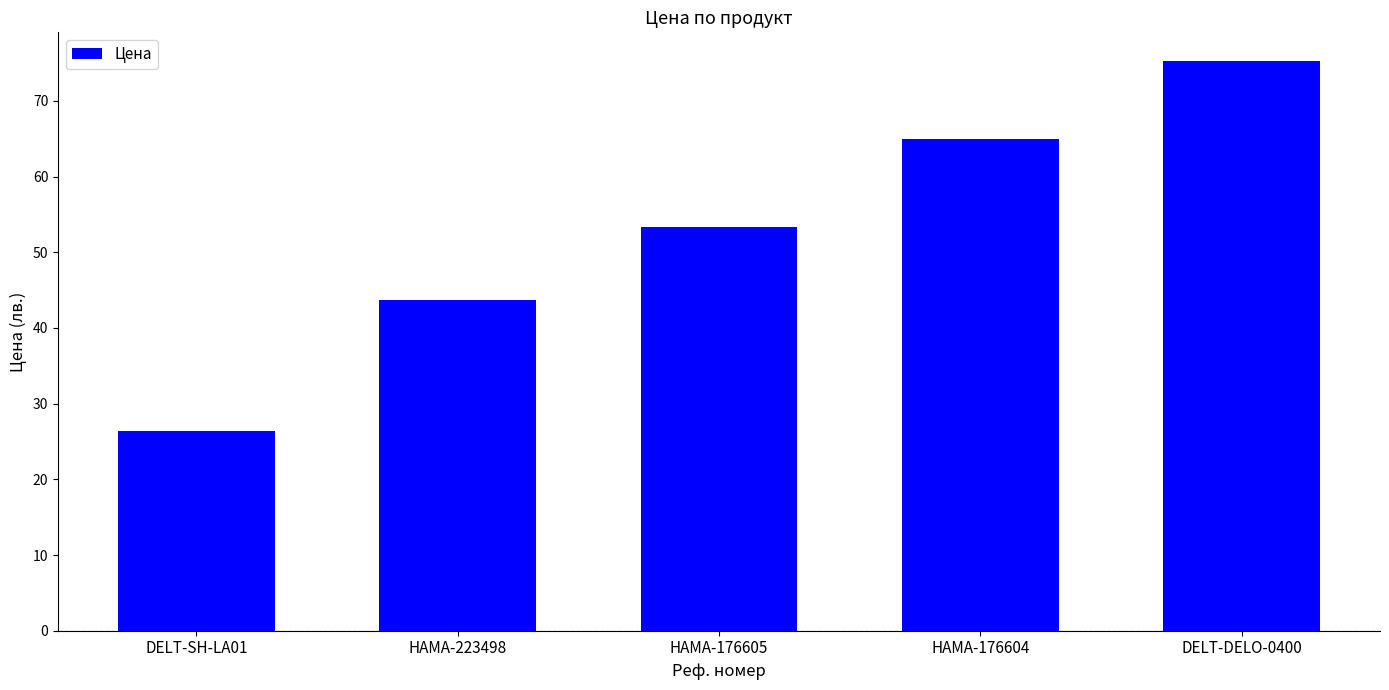

Is it true that the value at HAMA-176604 is 18.4?

False